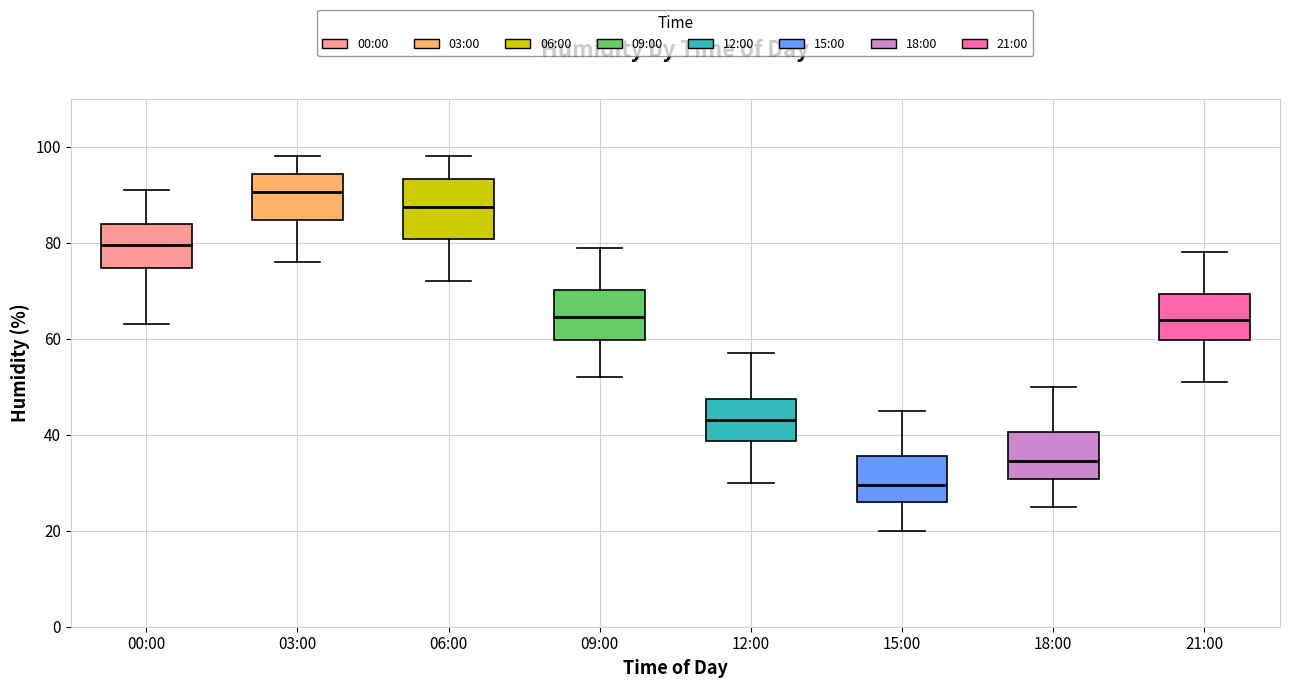

Which box's median line is the highest?

03:00